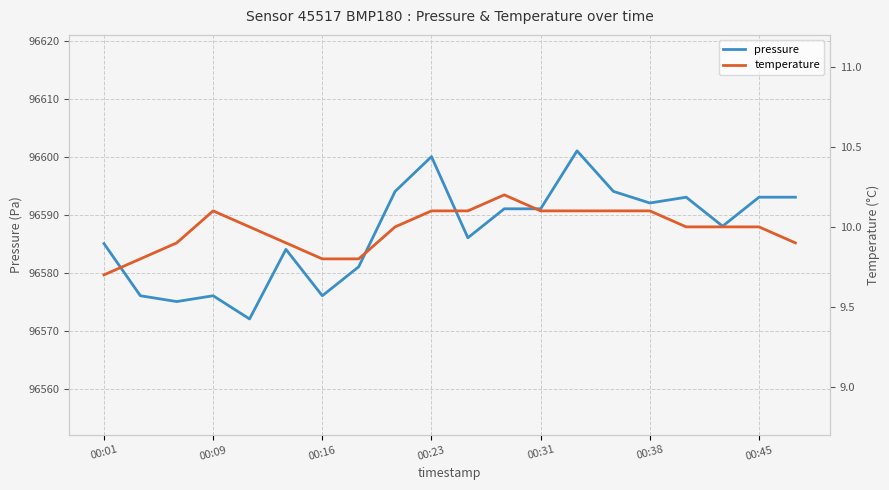

The value of pressure at 00:09 is 96576. True or false?

True